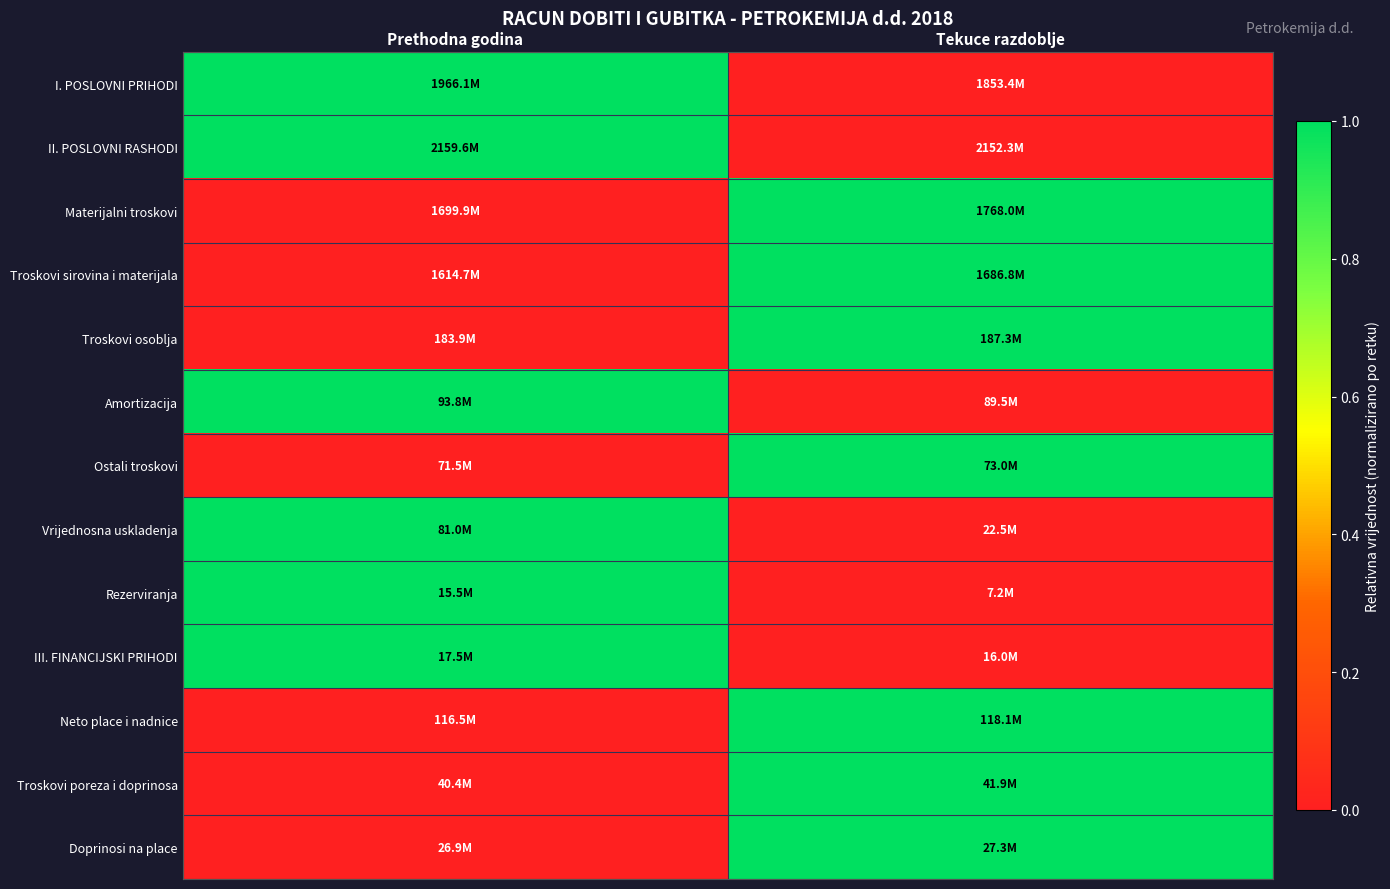

Which series changed the most between Prethodna godina and Tekuce razdoblje?

I. POSLOVNI PRIHODI